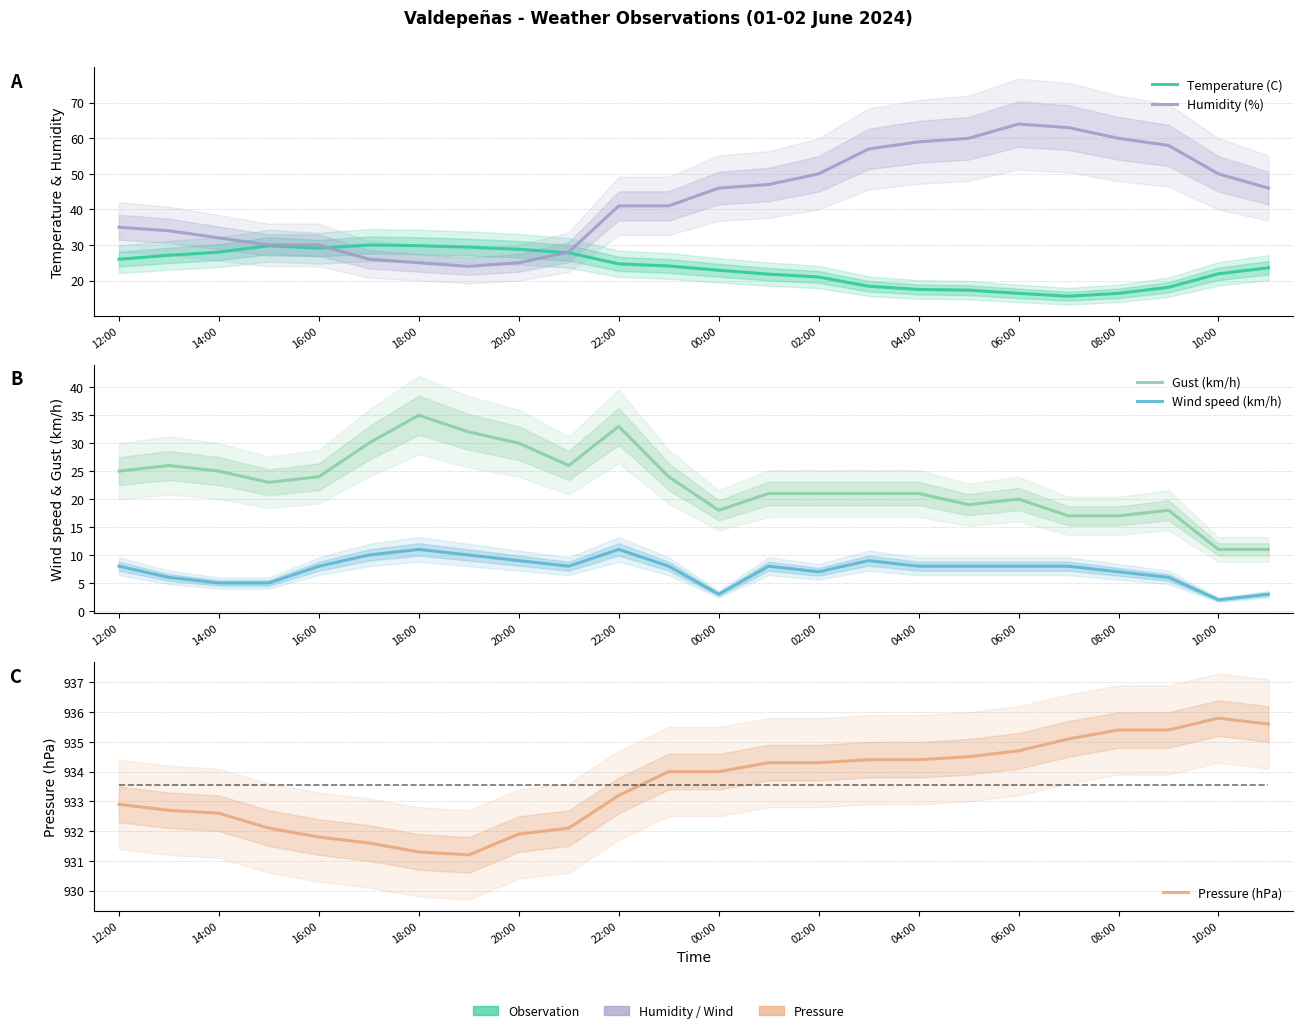

Which series changed the most between 14:00 and 02:00?

Humidity (%)